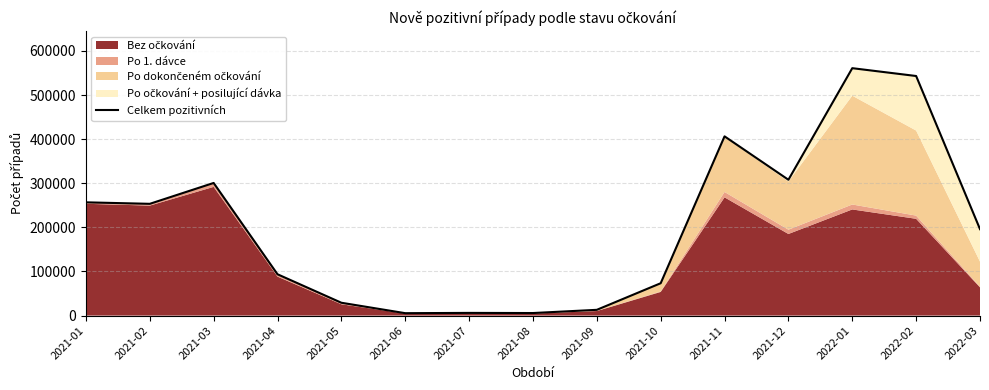

Does the chart display data point markers on the line(s)?

No